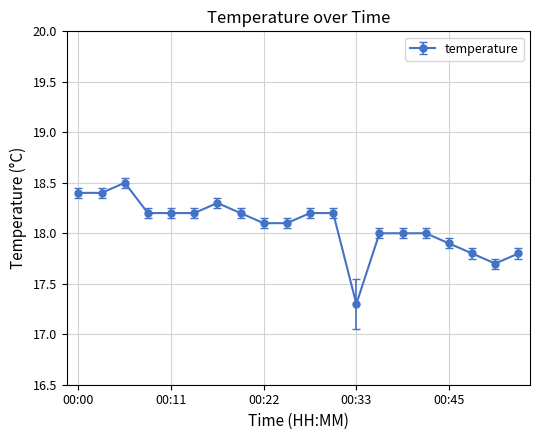

True or false: there are more than 0 points higher than both neighbors.

True